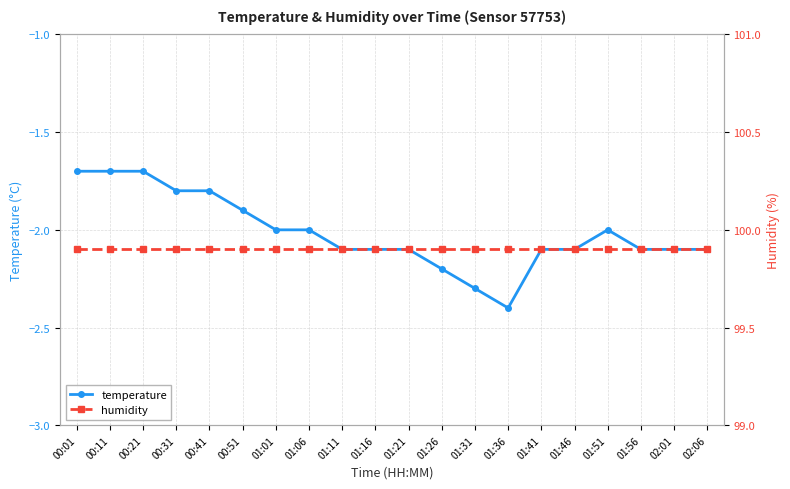

At which label does temperature reach its minimum?

01:36